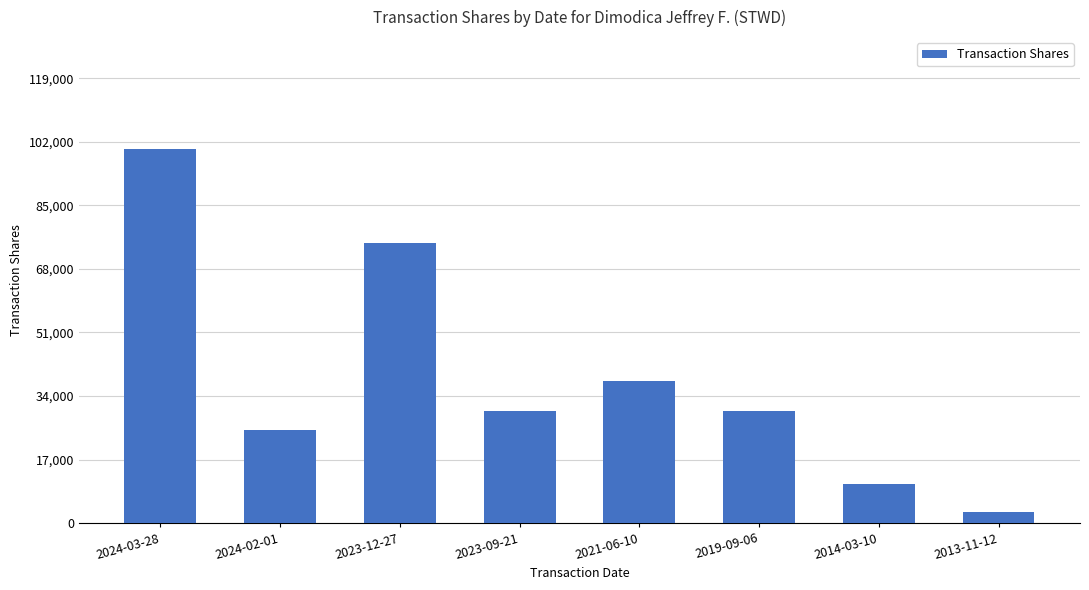

What is the minimum value shown in the chart?

3000